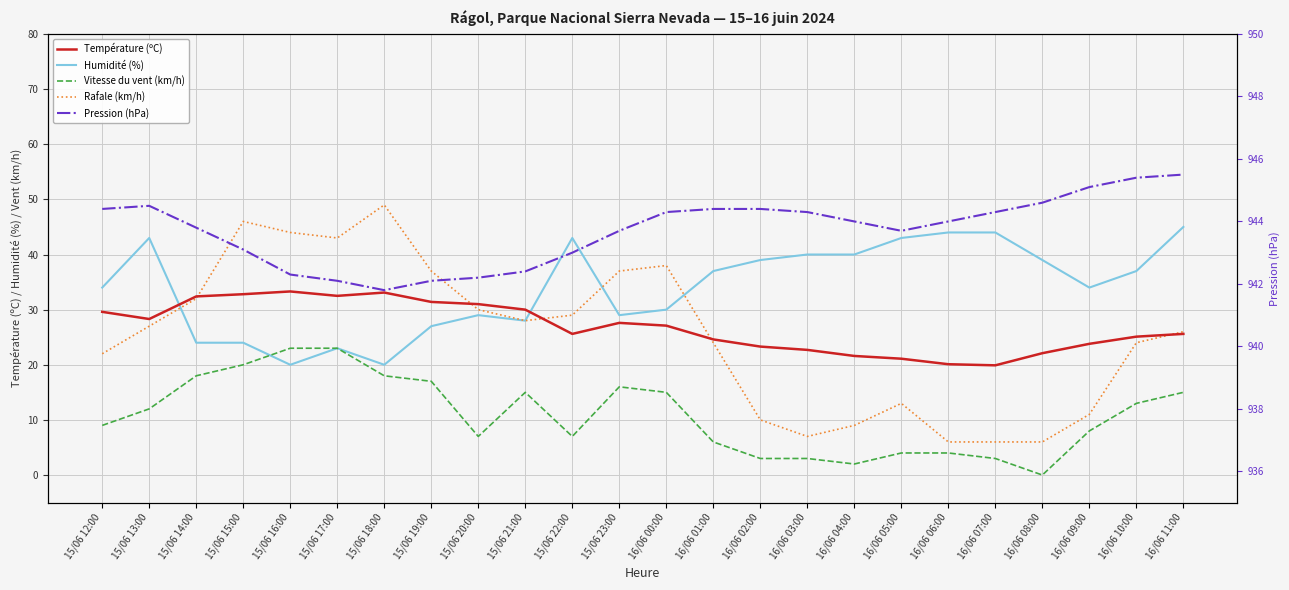

What is the sum of all Température (ºC) values?

644.6